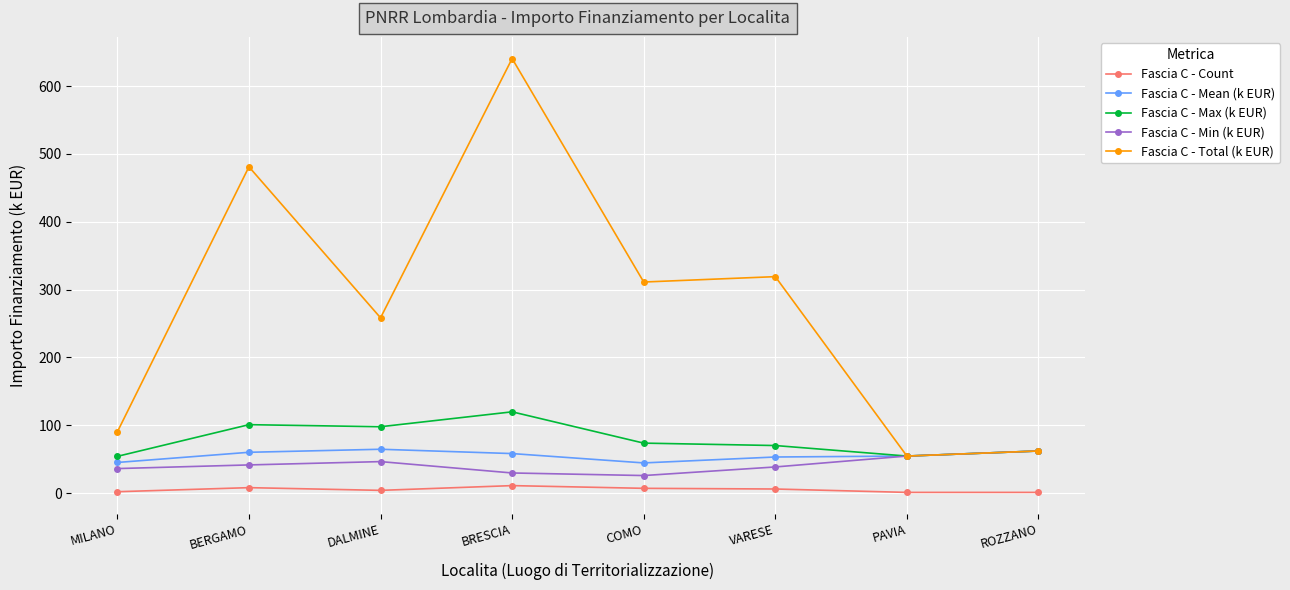

What is the difference between the Fascia C - Total (k EUR) values at PAVIA and DALMINE?

203.8